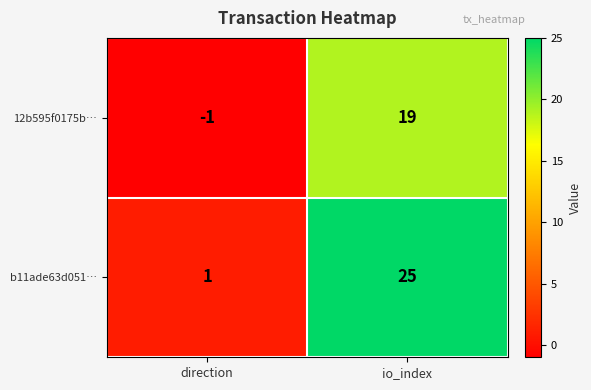

At which category does the chart reach its peak across all series?

io_index